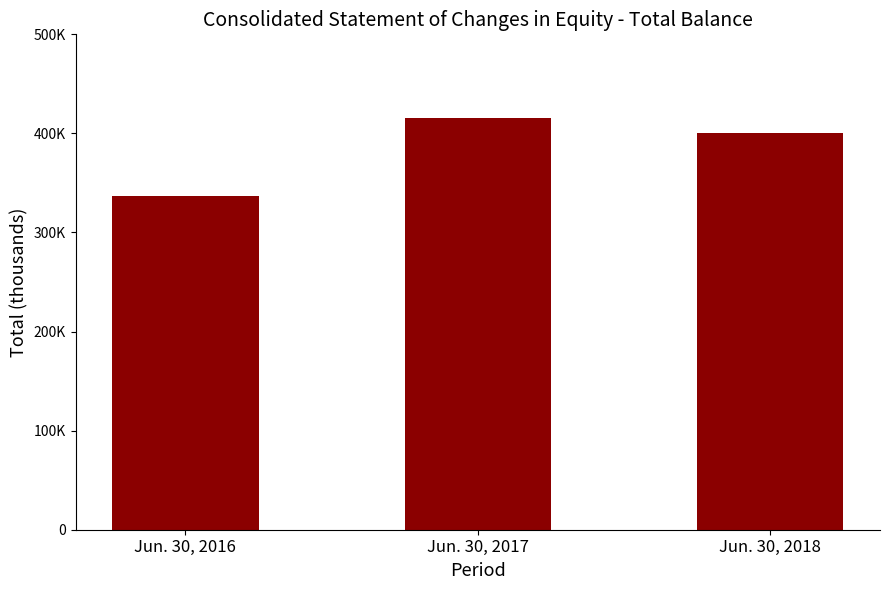

How many data points are above 400792?

1